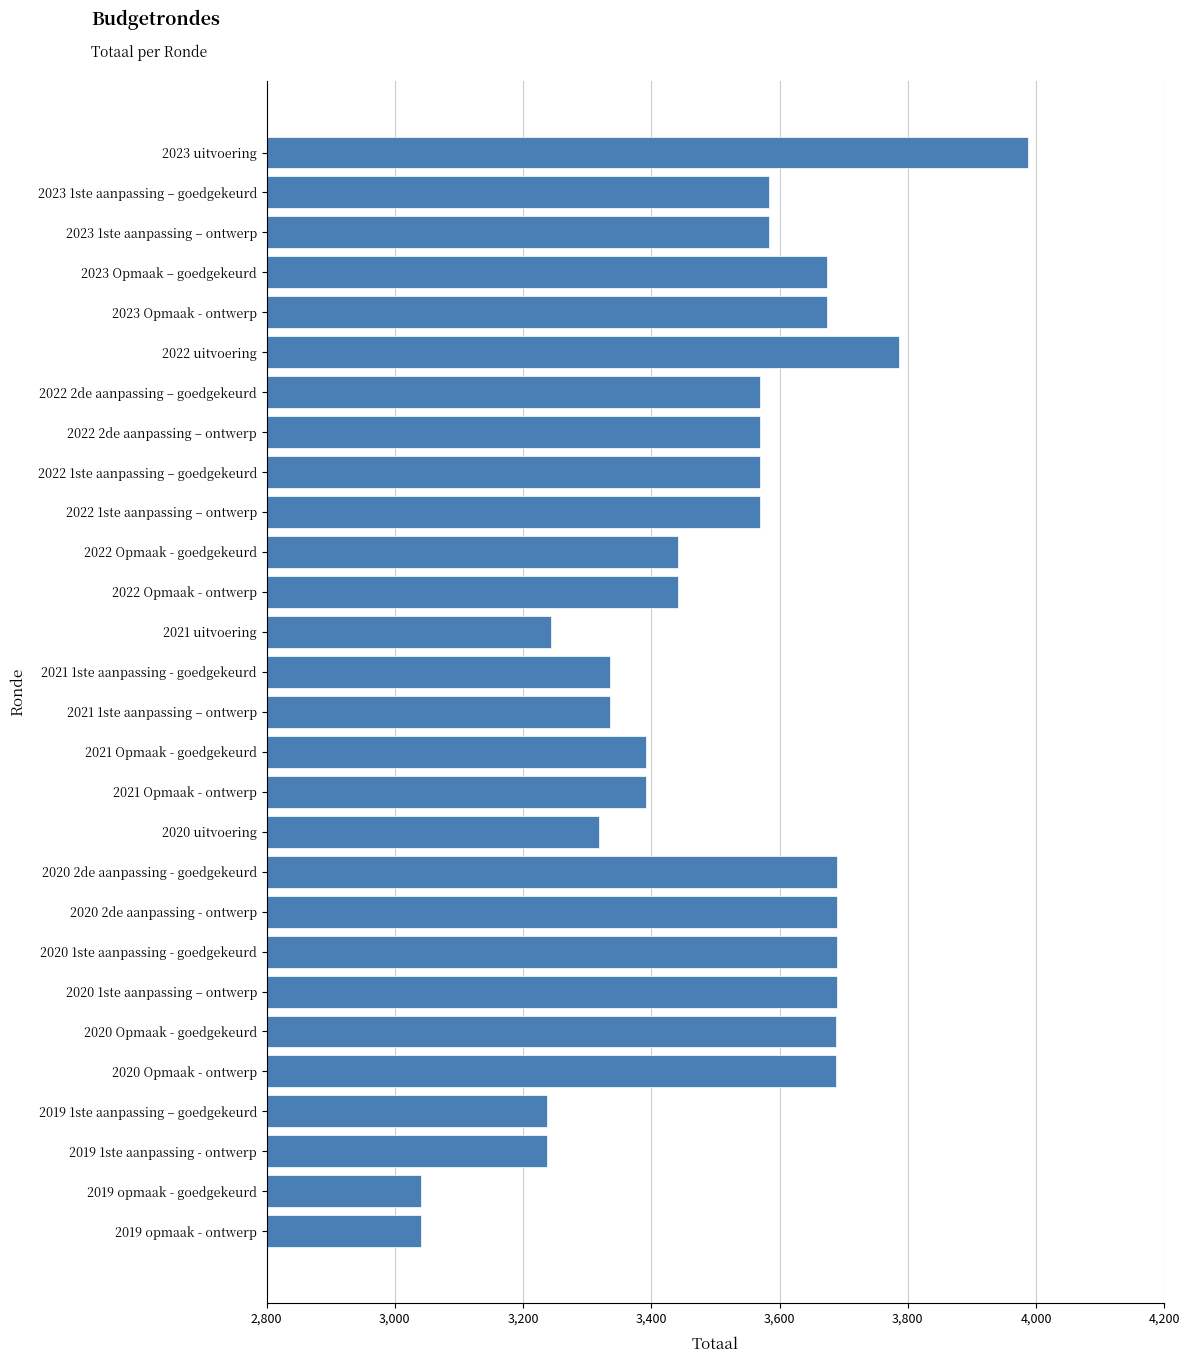

What is the change in value from 2022 1ste aanpassing – goedgekeurd to 2020 2de aanpassing - goedgekeurd?

+120